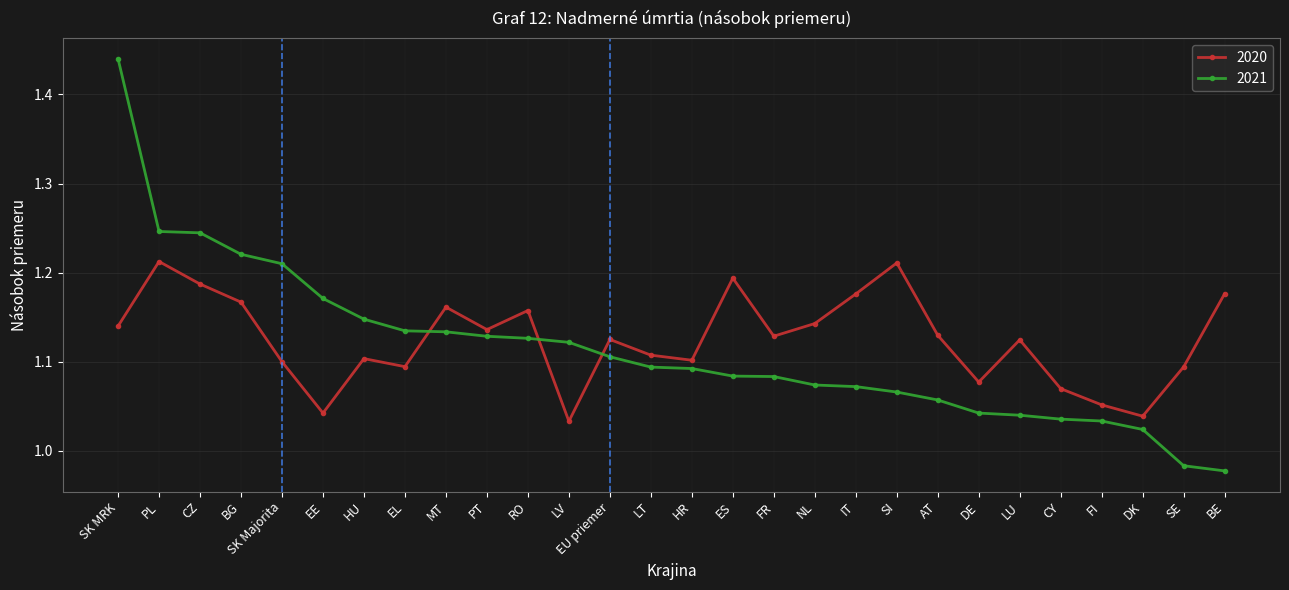

True or false: 2020 has more than 2 interior local peaks.

True